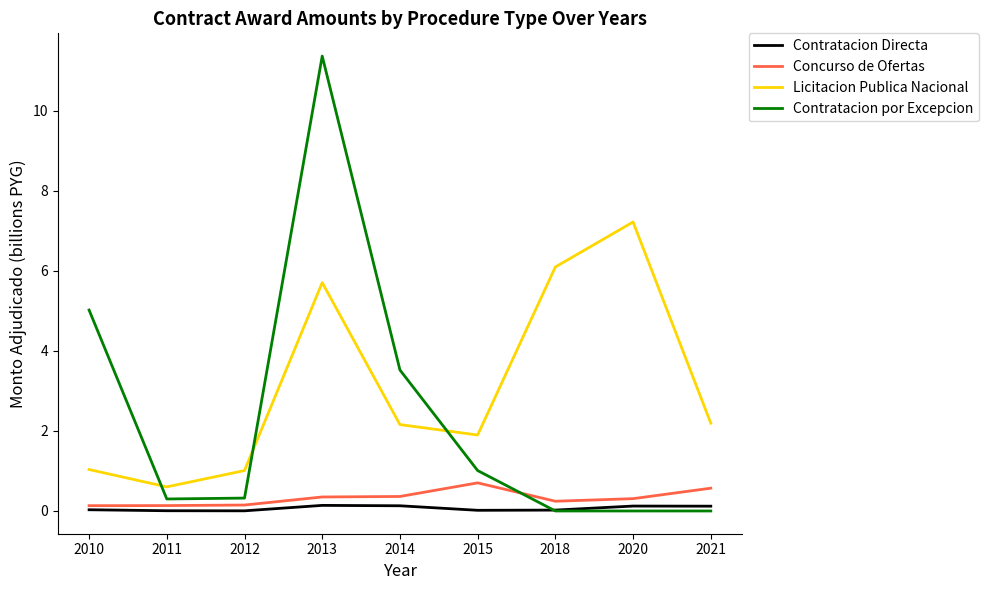

Which series has the largest range (max minus min)?

Contratacion por Excepcion